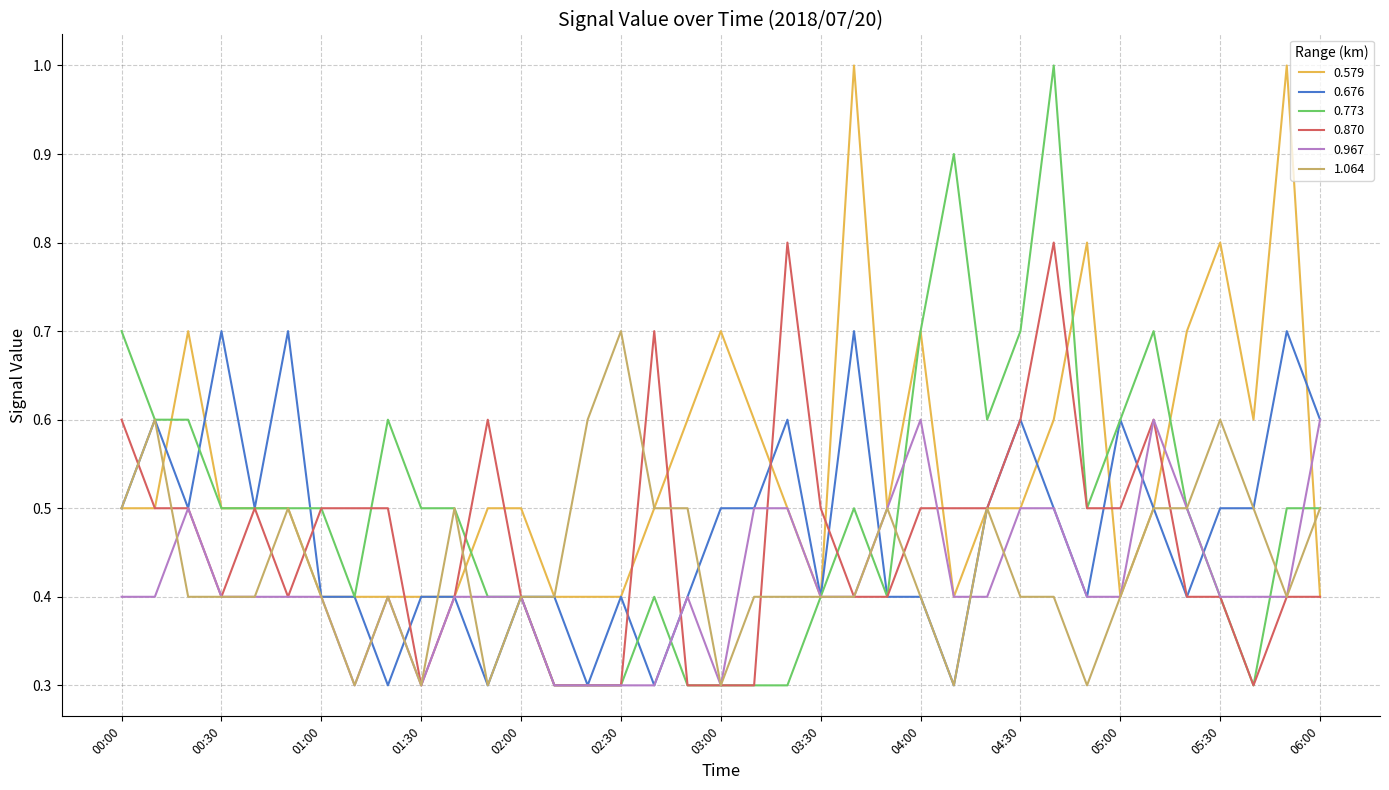

Does the chart display data point markers on the line(s)?

No